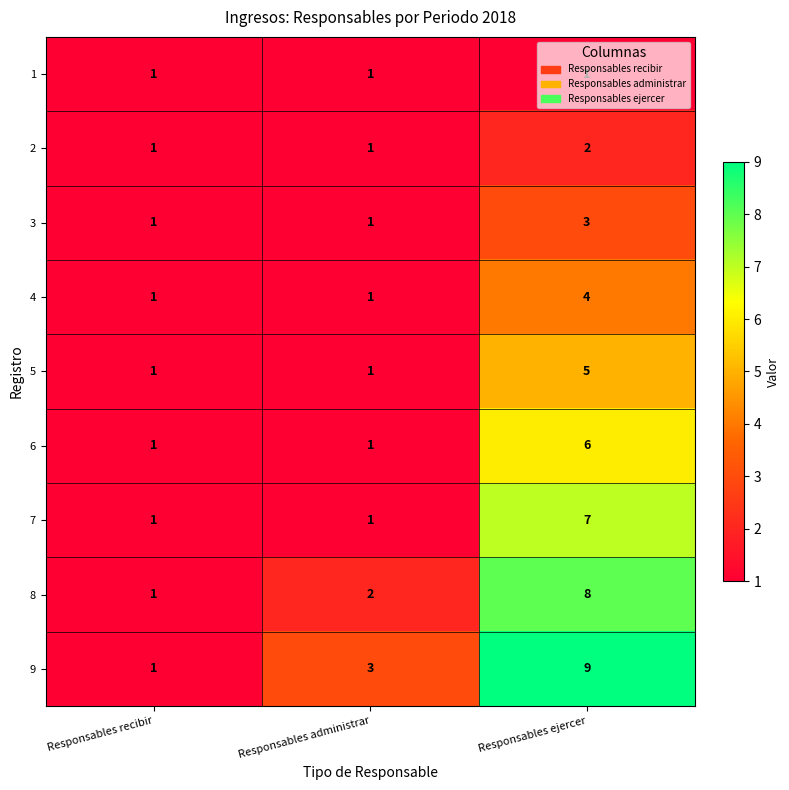

True or false: 1 has a value of 1 at Responsables recibir.

True